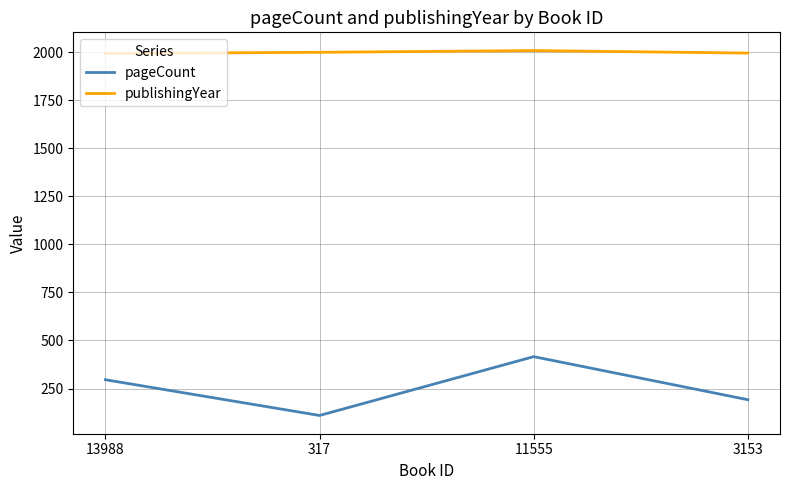

What is the total value across all series at 13988?

2289